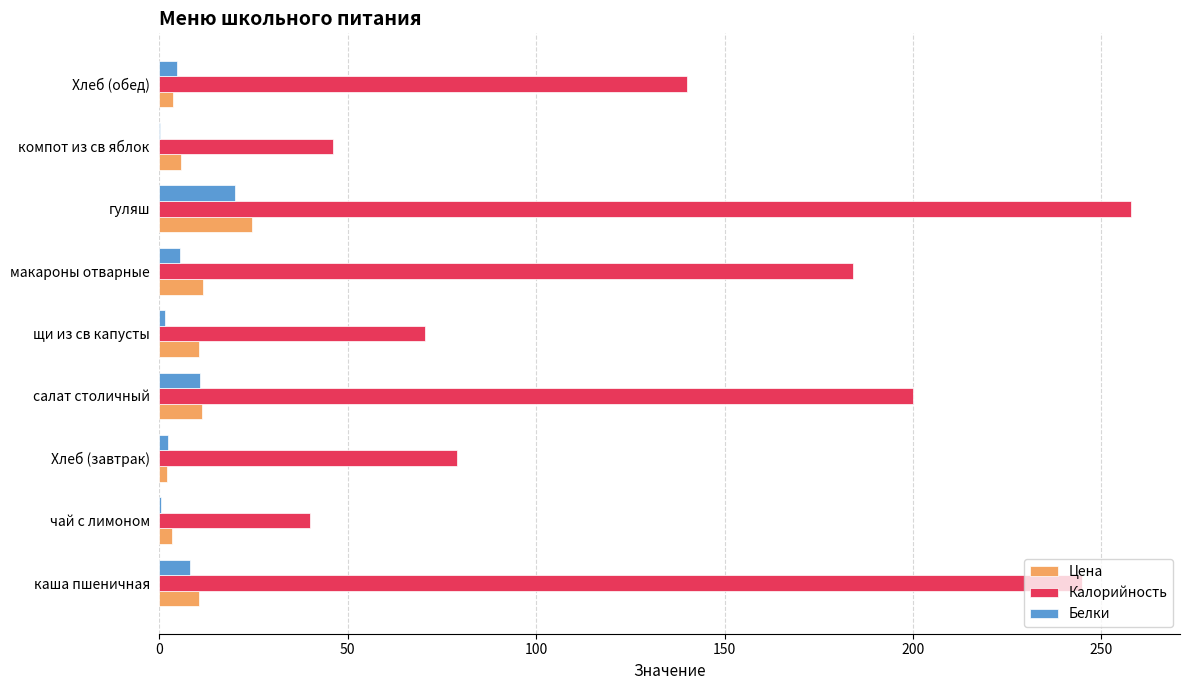

At which category is the sum across all series the highest?

гуляш